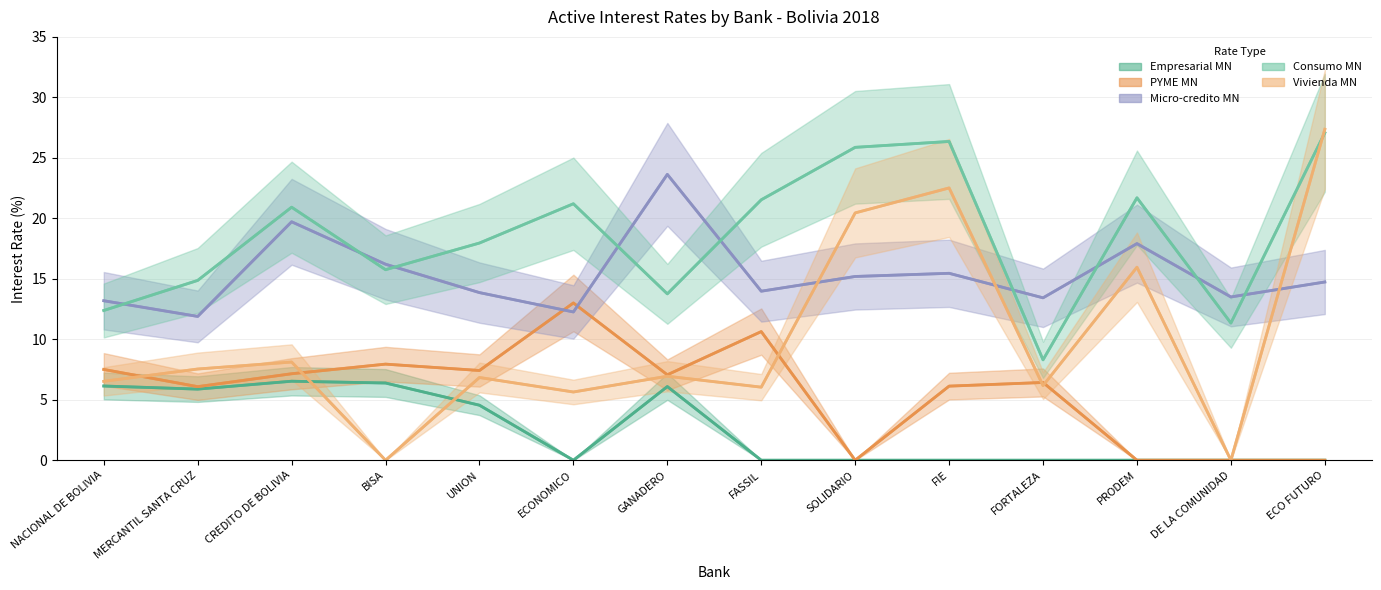

True or false: Consumo MN and Empresarial MN cross at least once.

False